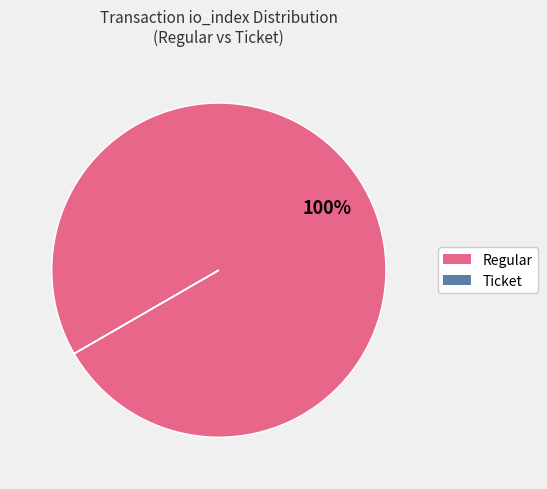

To the nearest percent, what is the difference between the largest and smallest slice percentages?

100%